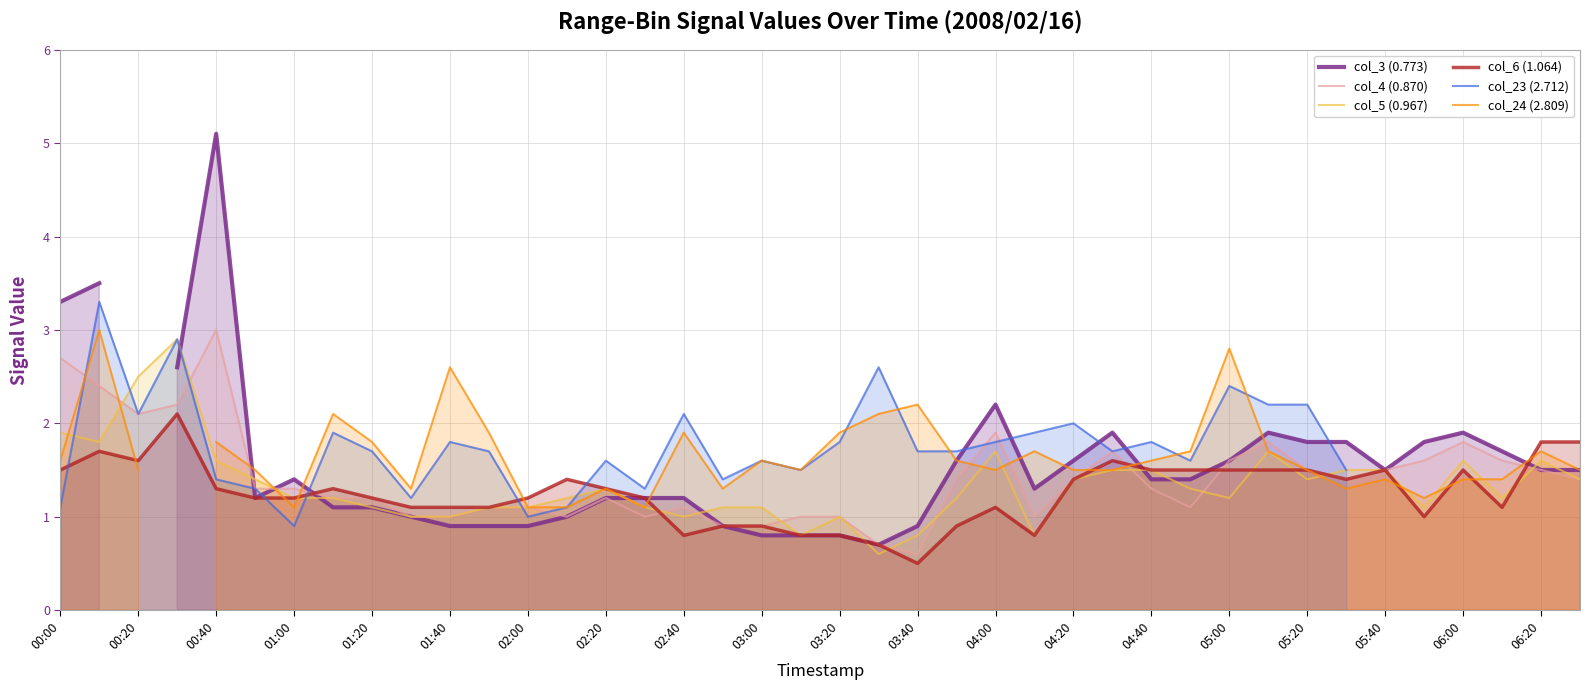

True or false: col_4 (0.870) has a value of 1.9 at 04:00.

True